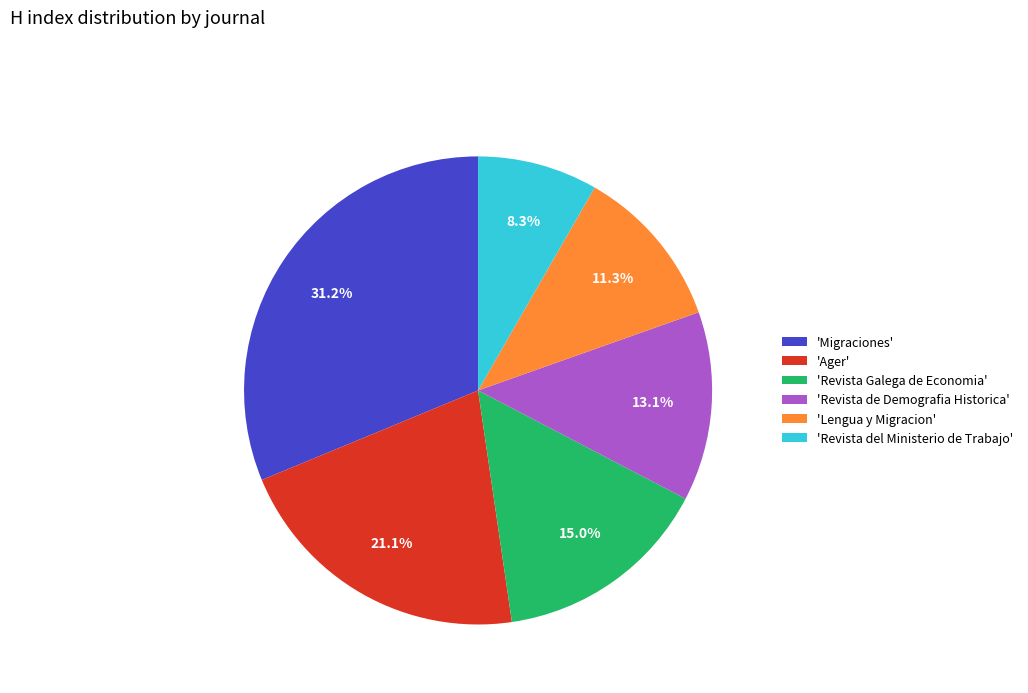

What percentage do 'Revista del Ministerio de Trabajo' and 'Ager' together represent?

29.4%